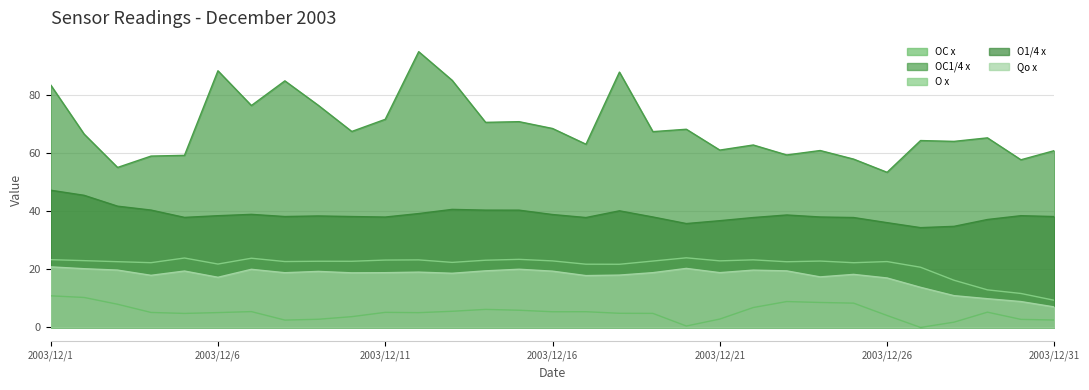

Reading left to right, extract all data points from this chart.

OC x: 2003/12/1=10.9	2003/12/2=10.3	2003/12/3=8.0	2003/12/4=5.1	2003/12/5=4.8	2003/12/6=5.1	2003/12/7=5.4	2003/12/8=2.5	2003/12/9=2.8	2003/12/10=3.7	2003/12/11=5.2	2003/12/12=5.1	2003/12/13=5.5	2003/12/14=6.2	2003/12/15=5.9	2003/12/16=5.4	2003/12/17=5.4	2003/12/18=4.8	2003/12/19=4.8	2003/12/20=0.5	2003/12/21=2.9	2003/12/22=6.8	2003/12/23=8.9	2003/12/24=8.6	2003/12/25=8.3	2003/12/26=4.1	2003/12/27=-0.0	2003/12/28=1.8	2003/12/29=5.2	2003/12/30=2.7	2003/12/31=2.5
OC1/4 x: 2003/12/1=83.5	2003/12/2=66.6	2003/12/3=55.1	2003/12/4=59.0	2003/12/5=59.2	2003/12/6=88.4	2003/12/7=76.4	2003/12/8=84.9	2003/12/9=76.5	2003/12/10=67.5	2003/12/11=71.6	2003/12/12=94.9	2003/12/13=85.1	2003/12/14=70.6	2003/12/15=70.8	2003/12/16=68.5	2003/12/17=63.1	2003/12/18=87.9	2003/12/19=67.4	2003/12/20=68.2	2003/12/21=61.0	2003/12/22=62.8	2003/12/23=59.4	2003/12/24=60.9	2003/12/25=57.9	2003/12/26=53.4	2003/12/27=64.3	2003/12/28=64.0	2003/12/29=65.3	2003/12/30=57.7	2003/12/31=60.9
O x: 2003/12/1=23.3	2003/12/2=23.0	2003/12/3=22.6	2003/12/4=22.3	2003/12/5=23.9	2003/12/6=21.8	2003/12/7=23.8	2003/12/8=22.7	2003/12/9=22.8	2003/12/10=22.8	2003/12/11=23.2	2003/12/12=23.2	2003/12/13=22.4	2003/12/14=23.1	2003/12/15=23.4	2003/12/16=22.9	2003/12/17=21.7	2003/12/18=21.7	2003/12/19=22.8	2003/12/20=23.9	2003/12/21=22.9	2003/12/22=23.2	2003/12/23=22.6	2003/12/24=22.8	2003/12/25=22.3	2003/12/26=22.7	2003/12/27=20.7	2003/12/28=16.2	2003/12/29=12.9	2003/12/30=11.7	2003/12/31=9.3
O1/4 x: 2003/12/1=47.2	2003/12/2=45.5	2003/12/3=41.7	2003/12/4=40.4	2003/12/5=37.9	2003/12/6=38.4	2003/12/7=38.9	2003/12/8=38.2	2003/12/9=38.4	2003/12/10=38.2	2003/12/11=38.0	2003/12/12=39.2	2003/12/13=40.6	2003/12/14=40.4	2003/12/15=40.4	2003/12/16=38.9	2003/12/17=37.8	2003/12/18=40.1	2003/12/19=38.0	2003/12/20=35.7	2003/12/21=36.7	2003/12/22=37.8	2003/12/23=38.7	2003/12/24=38.0	2003/12/25=37.8	2003/12/26=36.1	2003/12/27=34.3	2003/12/28=34.8	2003/12/29=37.1	2003/12/30=38.5	2003/12/31=38.2
Qo x: 2003/12/1=20.8	2003/12/2=20.2	2003/12/3=19.7	2003/12/4=17.9	2003/12/5=19.4	2003/12/6=17.2	2003/12/7=20.0	2003/12/8=18.8	2003/12/9=19.3	2003/12/10=18.8	2003/12/11=18.8	2003/12/12=19.0	2003/12/13=18.6	2003/12/14=19.5	2003/12/15=20.0	2003/12/16=19.3	2003/12/17=17.8	2003/12/18=18.0	2003/12/19=18.8	2003/12/20=20.3	2003/12/21=18.8	2003/12/22=19.7	2003/12/23=19.4	2003/12/24=17.4	2003/12/25=18.2	2003/12/26=17.0	2003/12/27=13.8	2003/12/28=10.9	2003/12/29=9.9	2003/12/30=8.9	2003/12/31=7.0